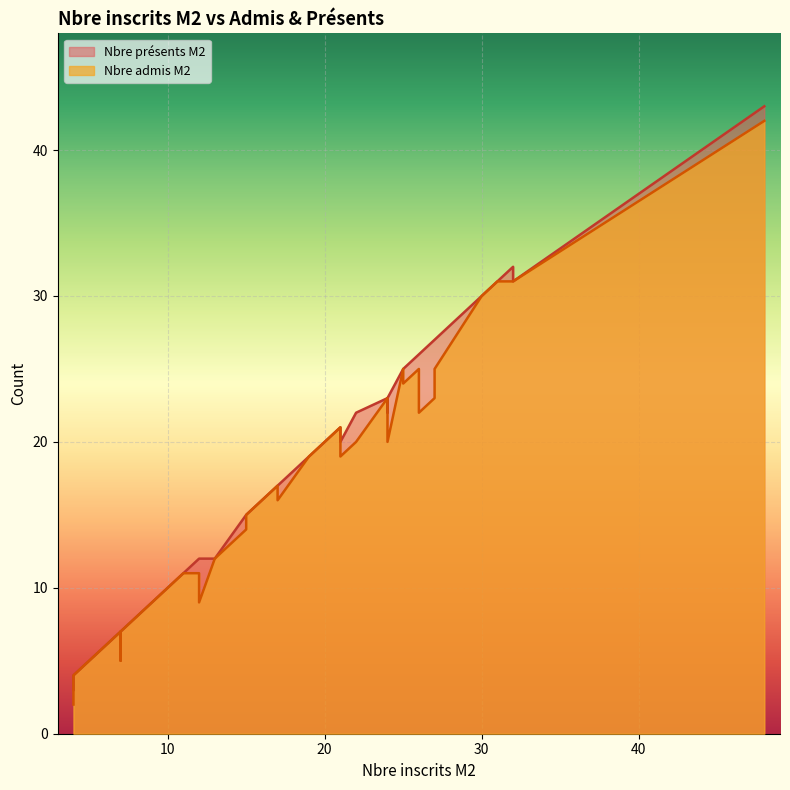

Rank the series by their average value, from lowest to highest.

Nbre admis M2, Nbre présents M2